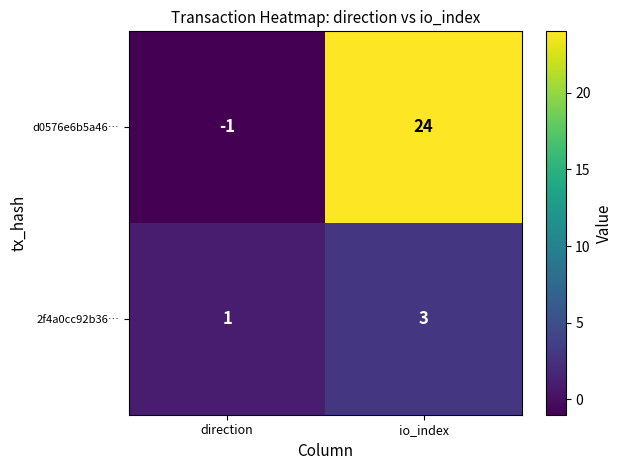

The value of 2f4a0cc92b36… at io_index is 3. True or false?

True